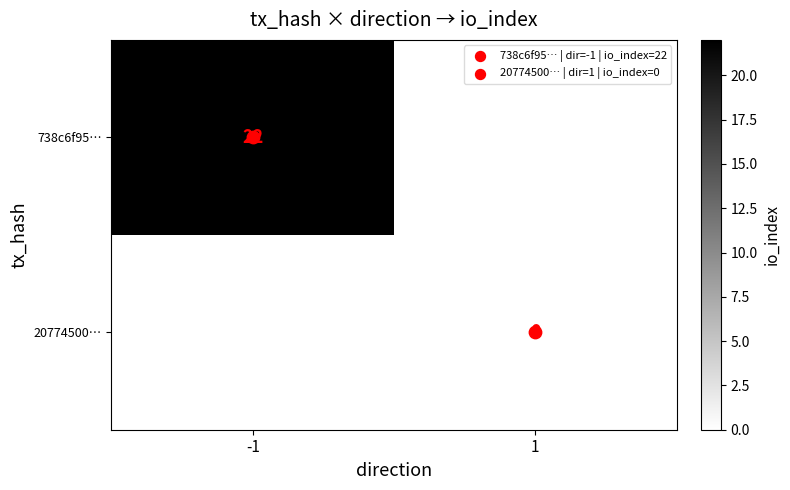

At which category is the sum across all series the highest?

-1